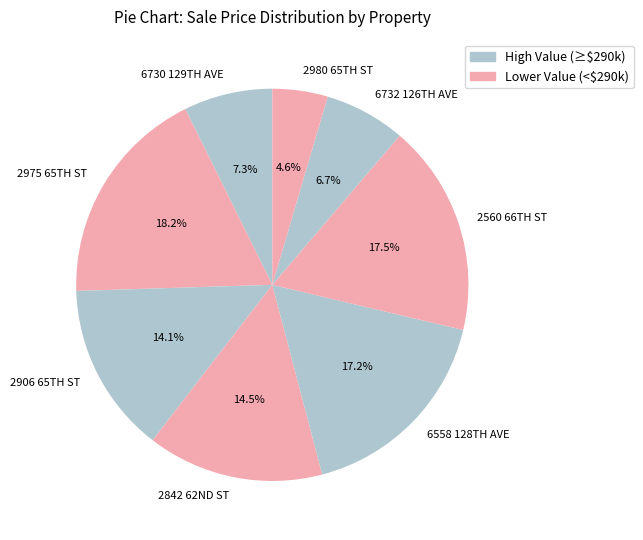

To the nearest percent, what is the difference between the largest and smallest slice percentages?

14%